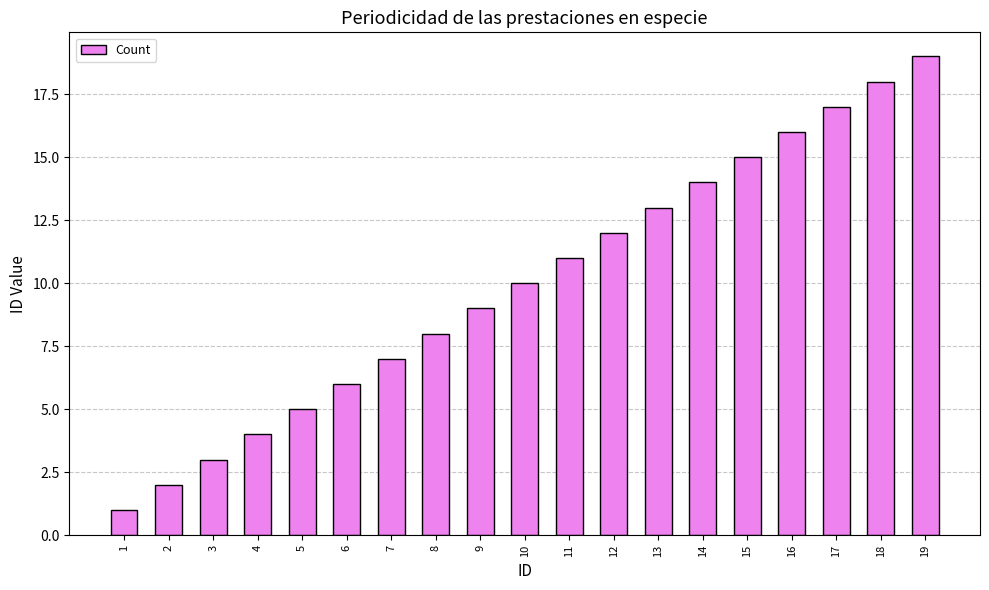

Where is the data nearest to the value 10?

10